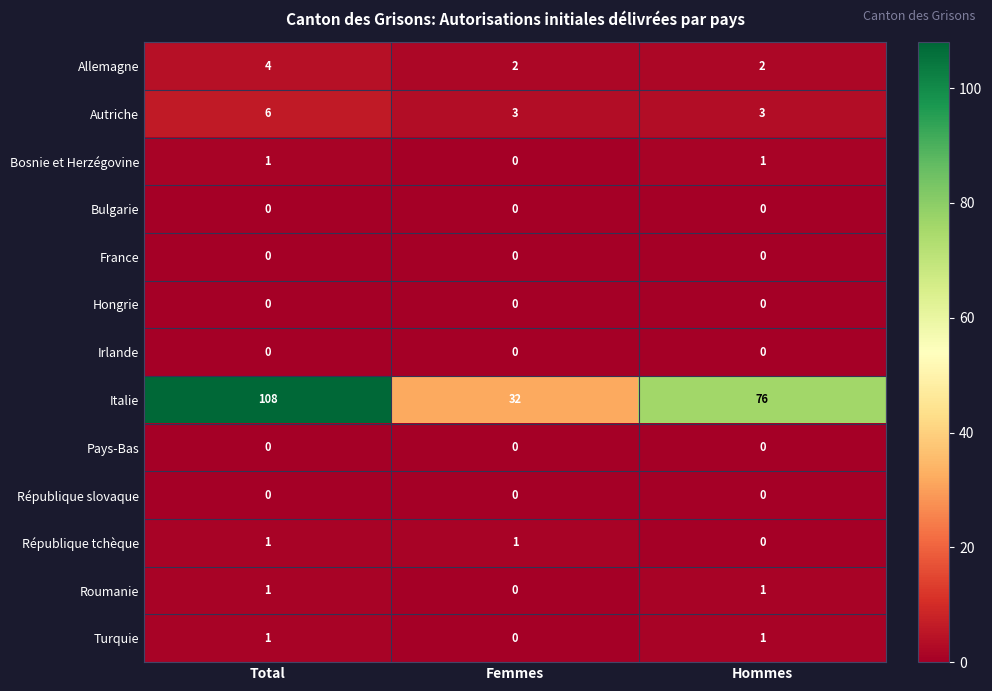

What is the average value of the Allemagne series?

3